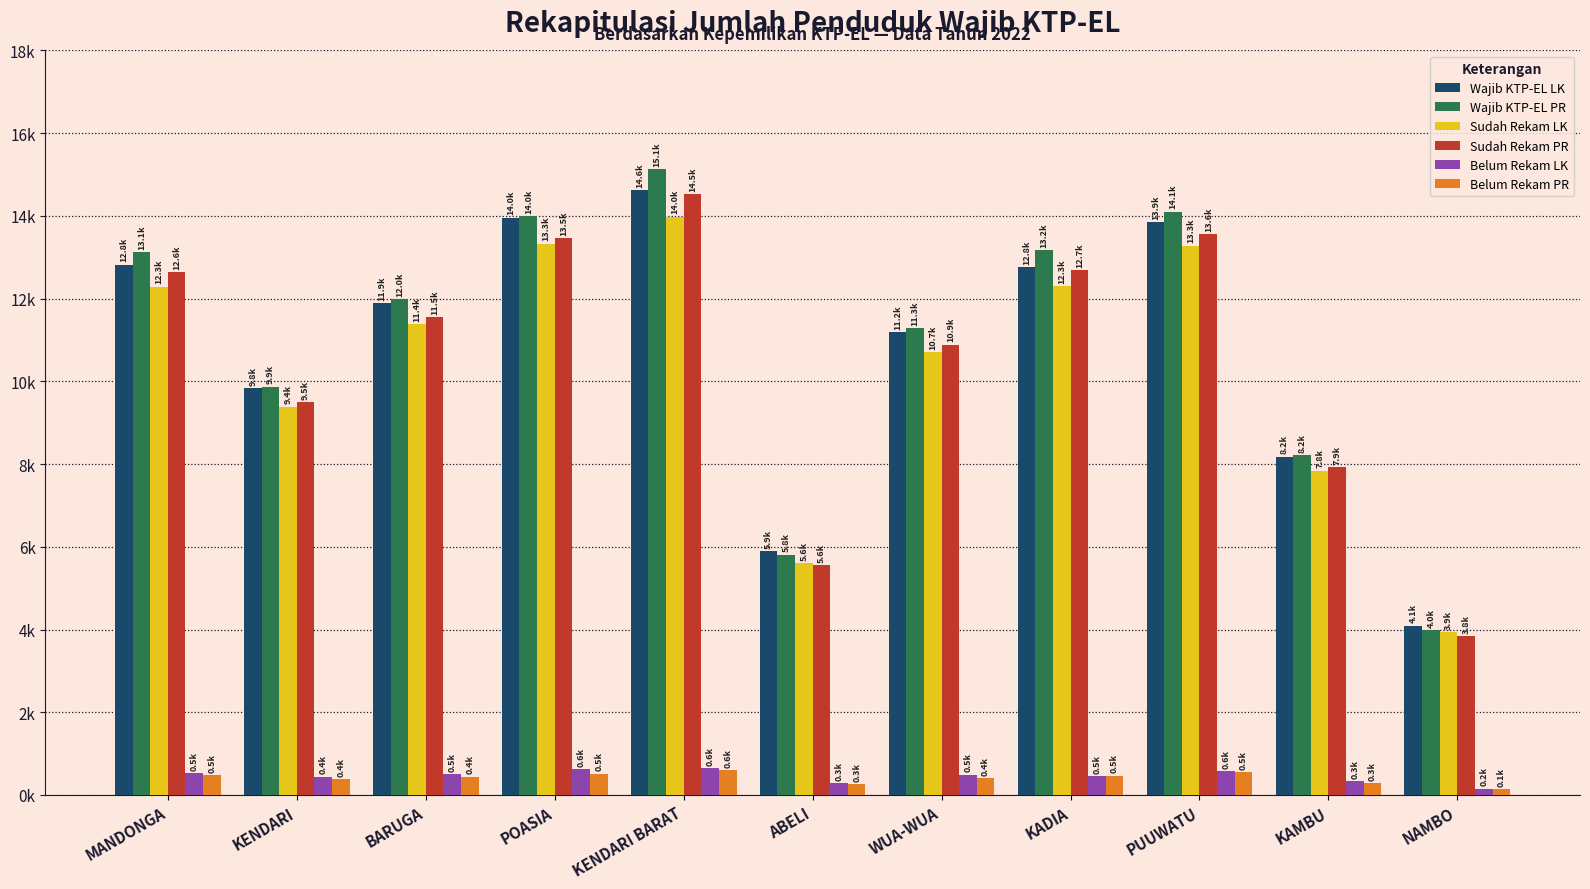

List the series in order of their peak value, highest first.

Wajib KTP-EL PR, Wajib KTP-EL LK, Sudah Rekam PR, Sudah Rekam LK, Belum Rekam LK, Belum Rekam PR